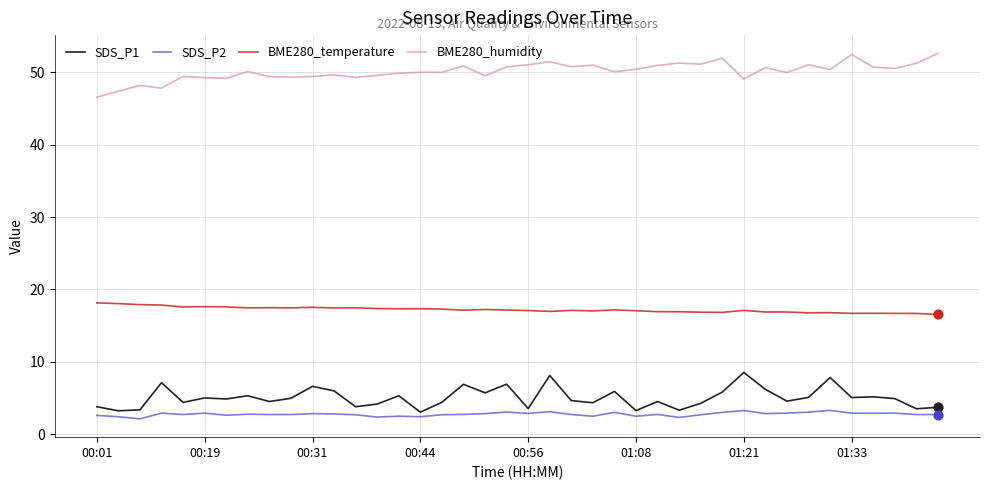

What are all the series names shown in the legend?

SDS_P1, SDS_P2, BME280_temperature, BME280_humidity